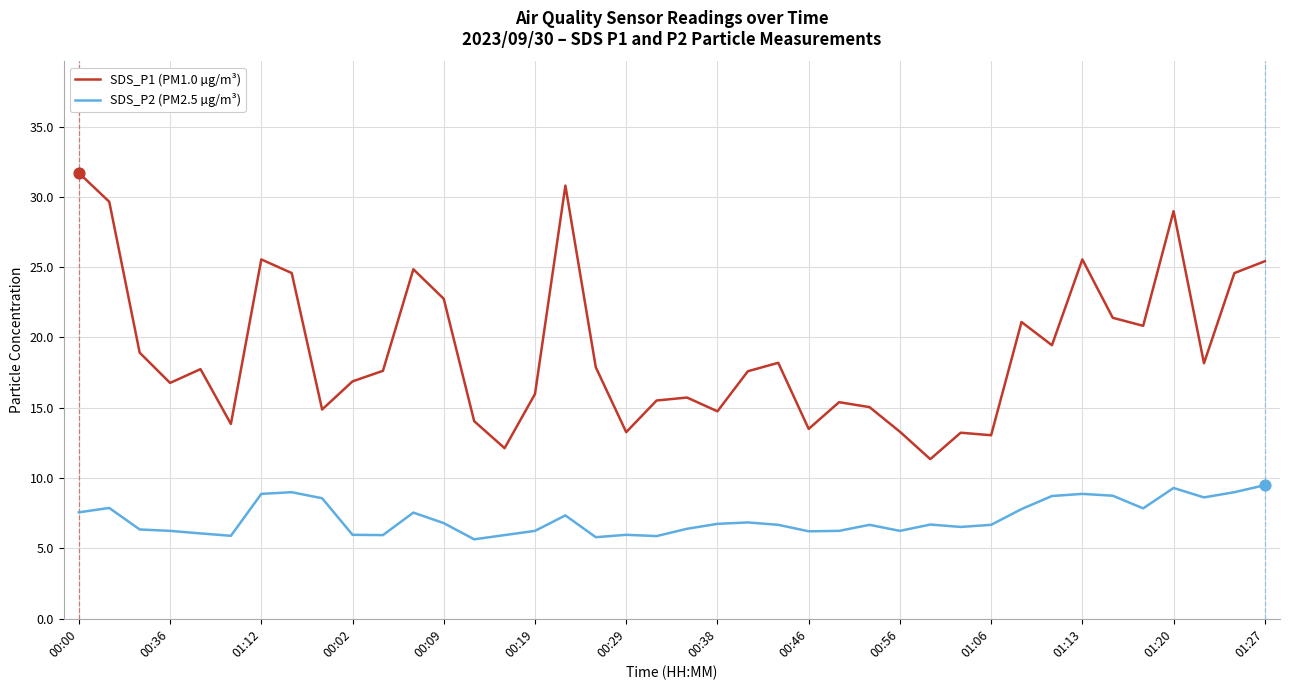

What are all the series names shown in the legend?

SDS_P1 (PM1.0 µg/m³), SDS_P2 (PM2.5 µg/m³)